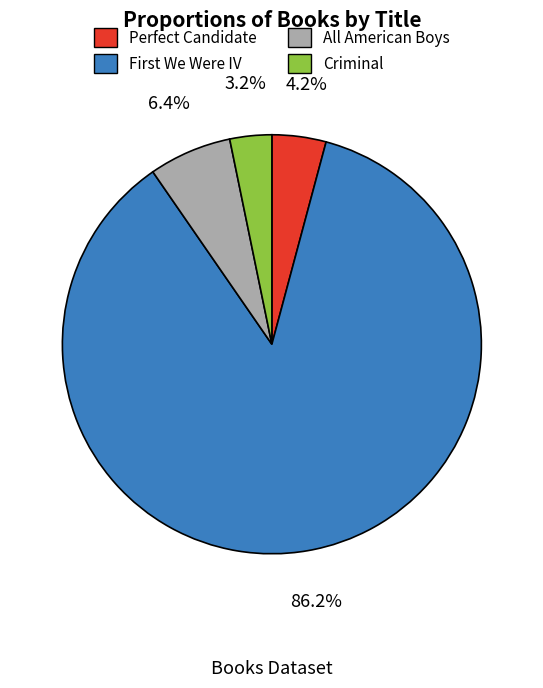

Is it true that All American Boys is 1% of the pie?

False